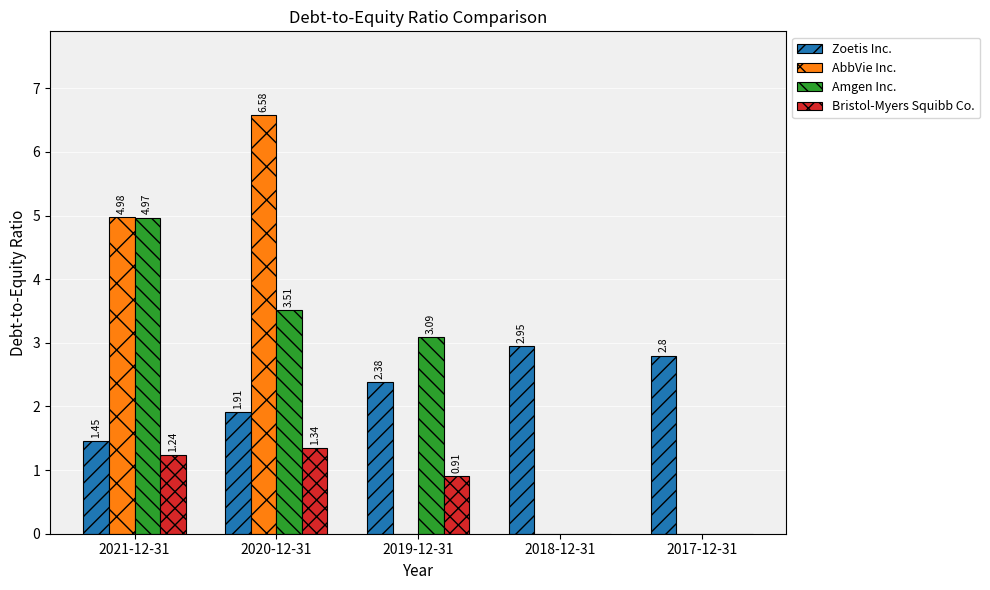

How many data points does each series have?

5